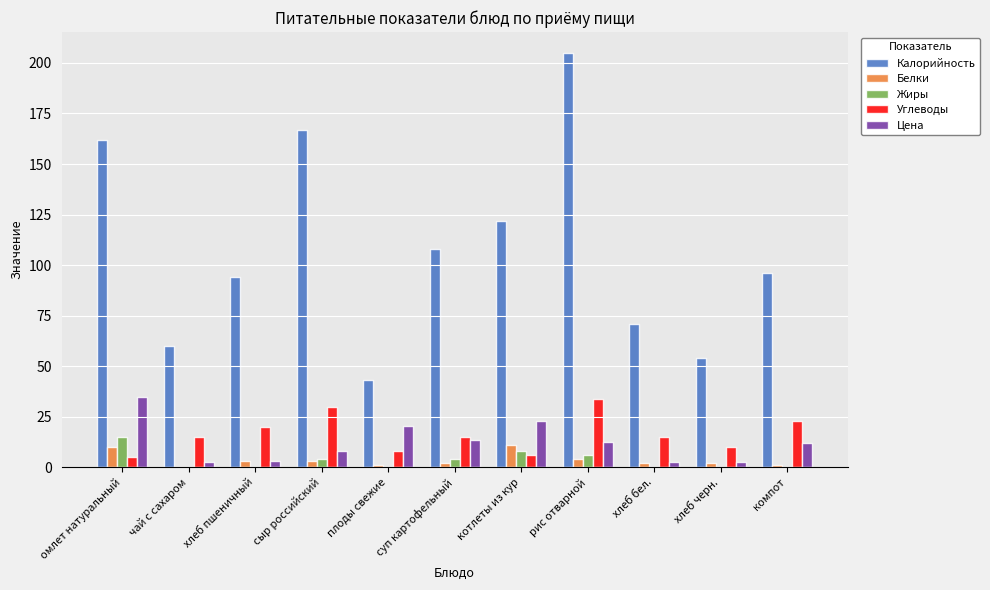

At which category is the sum across all series the highest?

рис отварной